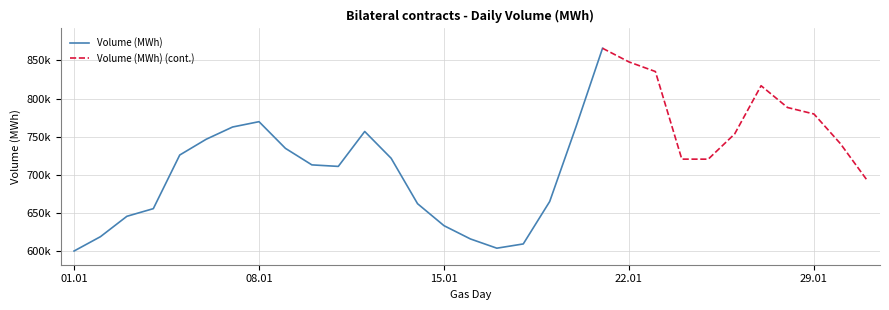

What is the label of the 31st point from the right?

01.01.2026